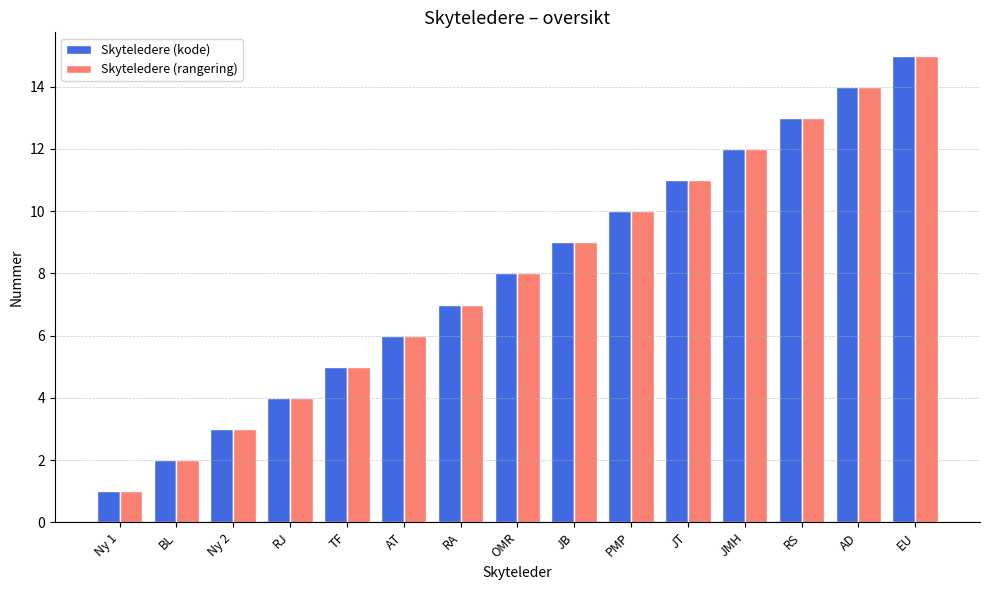

How many groups of bars are there?

15